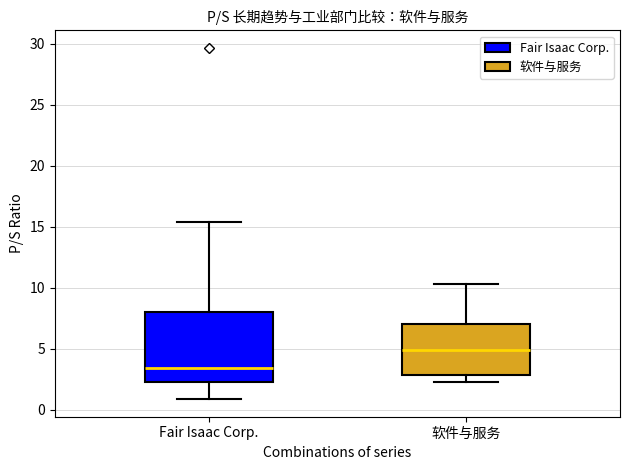

Comparing the boxes themselves (not the whiskers), which one is the tallest?

Fair Isaac Corp.